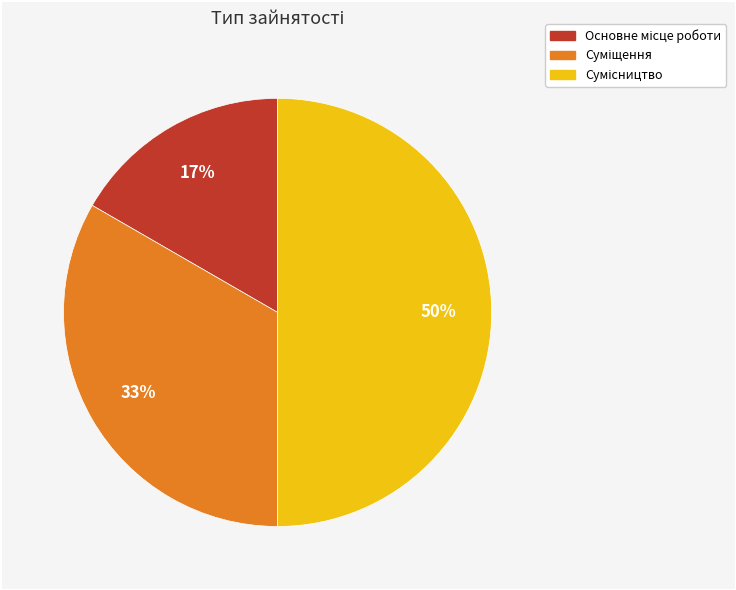

How many slices are in this pie chart?

3